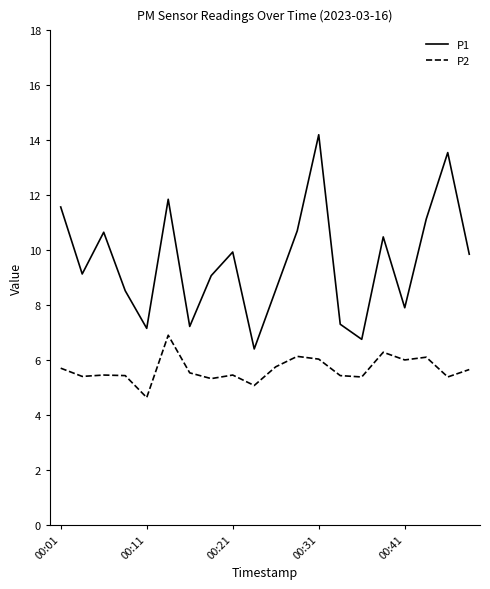

True or false: P1 has more than 0 interior local peaks.

True